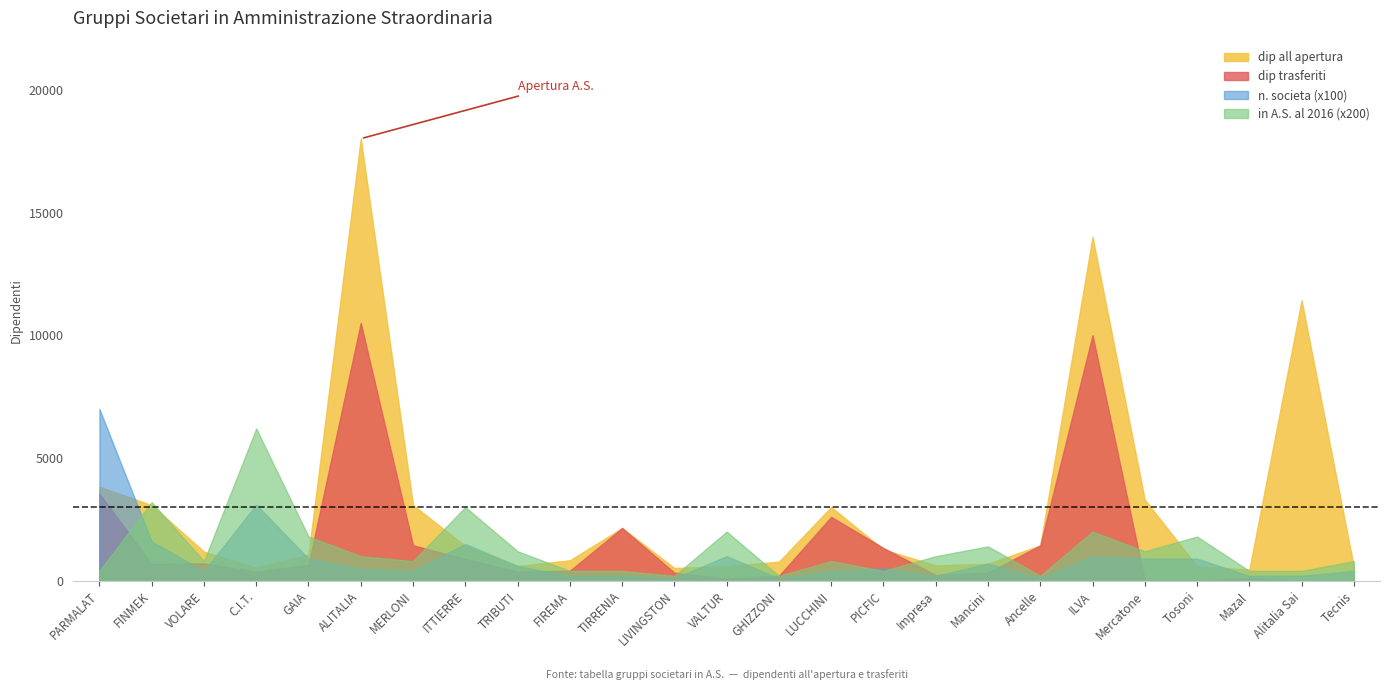

Count the number of categories in the chart.

25